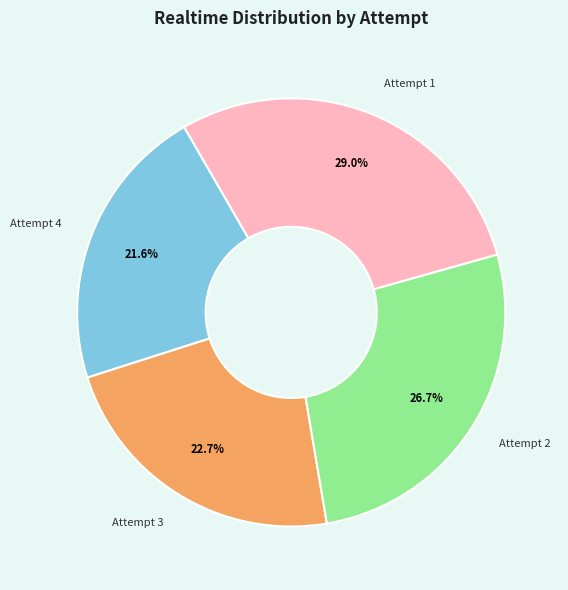

Between Attempt 4 and Attempt 1, which is larger?

Attempt 1